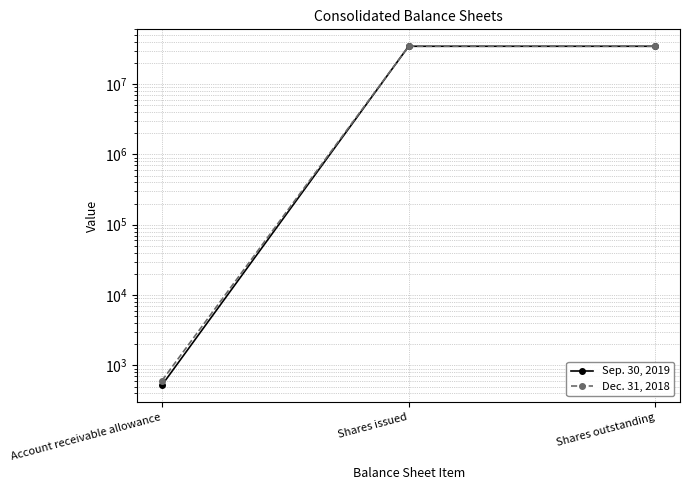

List the series in order of their overall mean, highest first.

Sep. 30, 2019, Dec. 31, 2018